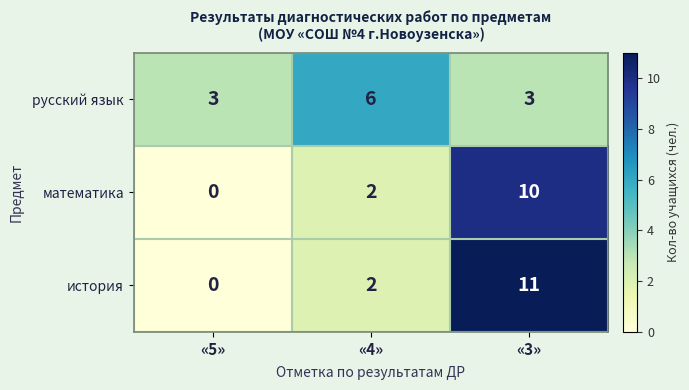

How many values in the русский язык series exceed 3?

1